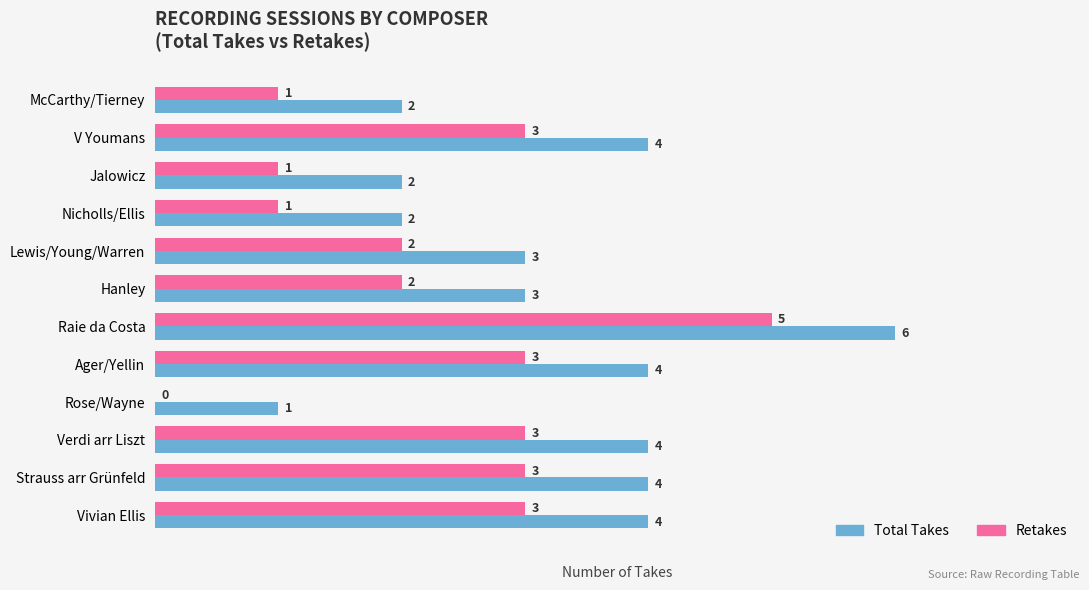

What is the total value across all series at Vivian Ellis?

7